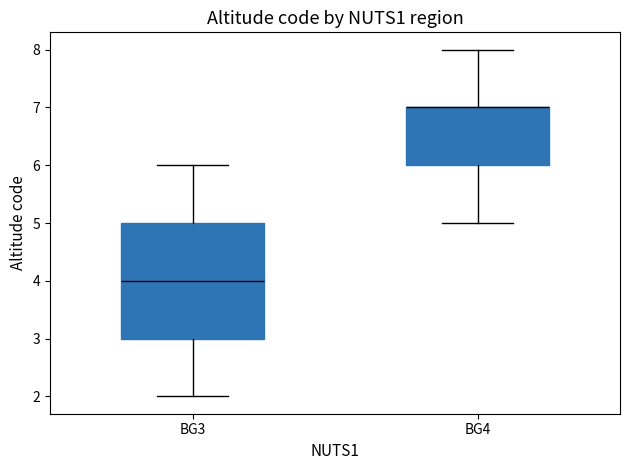

Reading left to right, transcribe this box plot: for each box, give where its median line is, the range the box spans, and where its two whiskers end, as read against the y-axis. The values are not printed on the chart, so give them approximately, as read against the axis.

BG3: median 4, box 3 to 5, whiskers 2 to 6
BG4: median 7 (drawn on the box's upper edge), box 6 to 7, whiskers 5 to 8